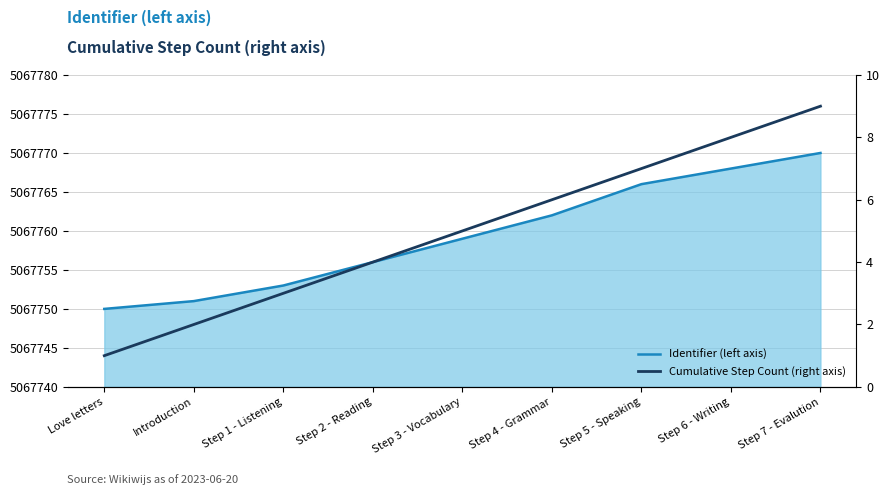

What is the average value of the Cumulative Step Count (right axis) series?

5